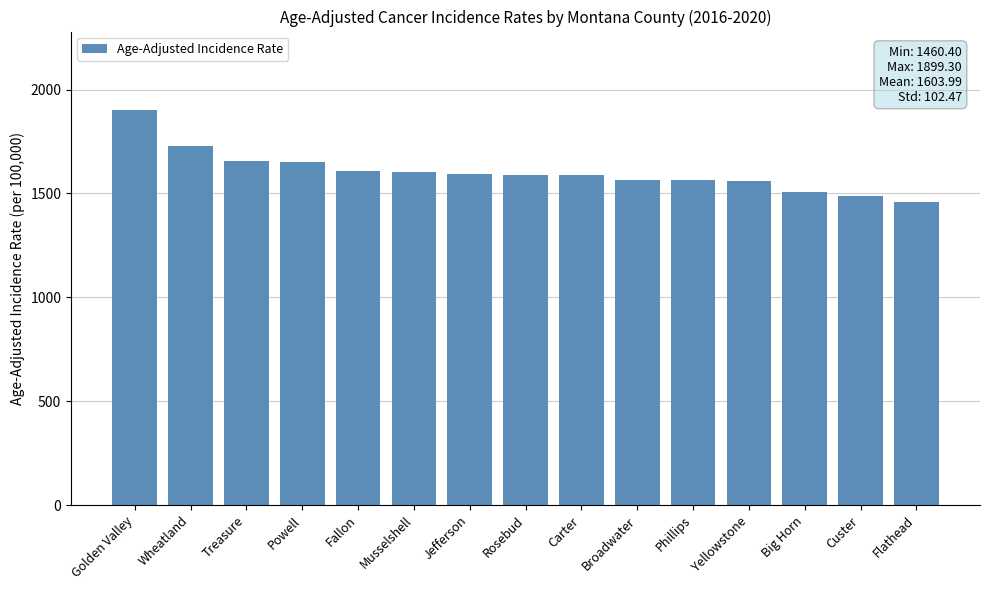

The value at Custer is 2025.4. True or false?

False